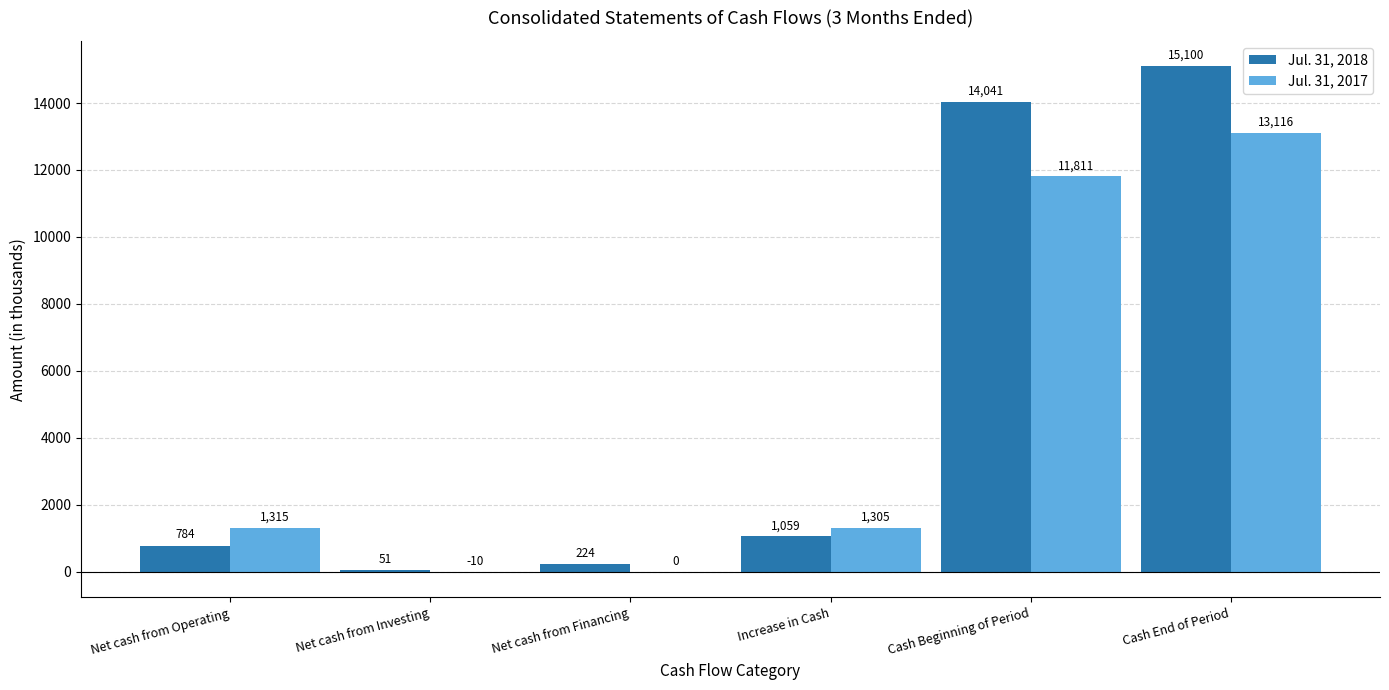

What is the total value across all series at Net cash from Operating?

2099